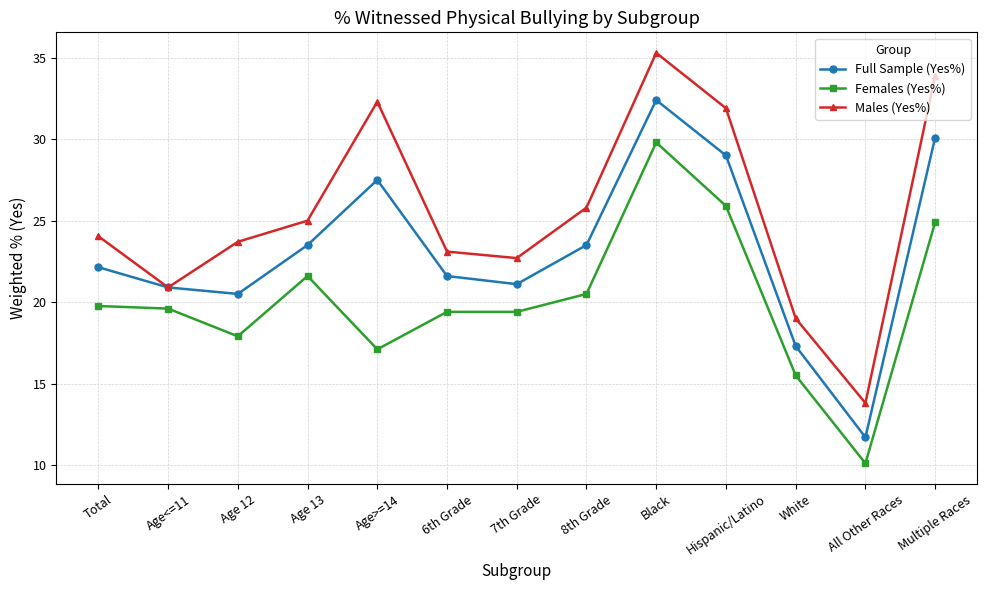

What is the difference between the maximum and minimum values in the Males (Yes%) series?

21.5